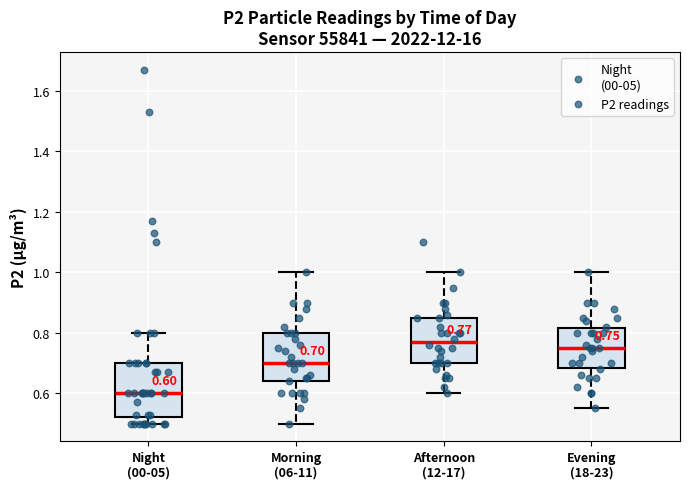

Which box's median line is the highest?

Afternoon (12-17)